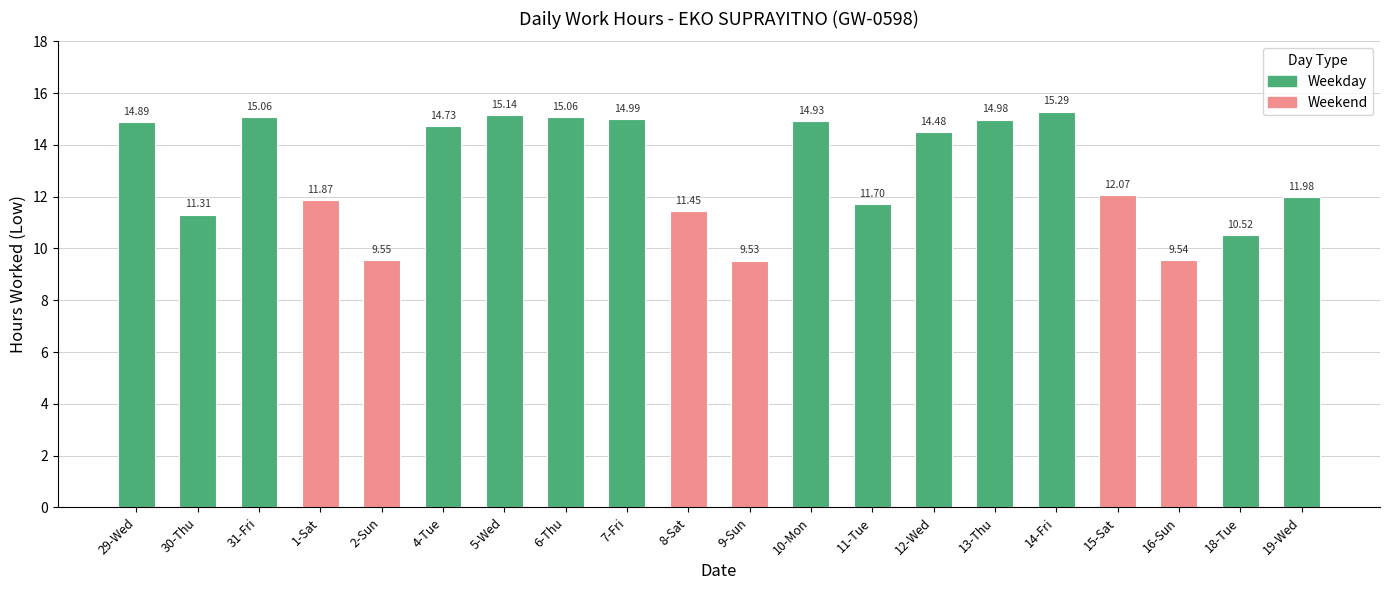

What is the difference between the second highest and minimum values?

5.6